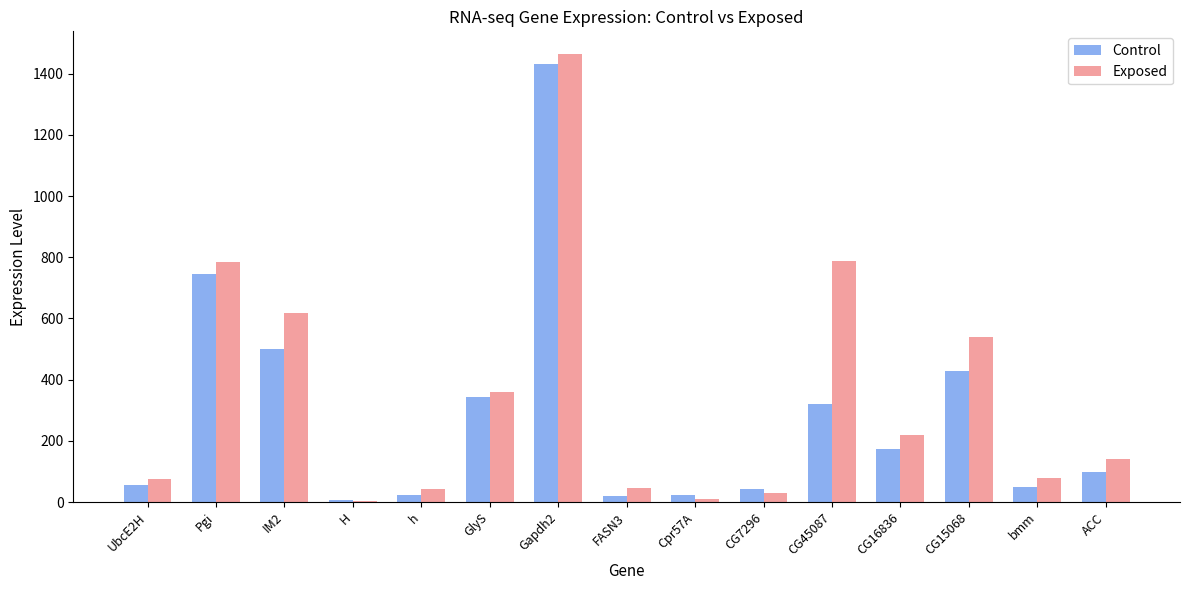

Which series has the largest total across all categories?

Exposed